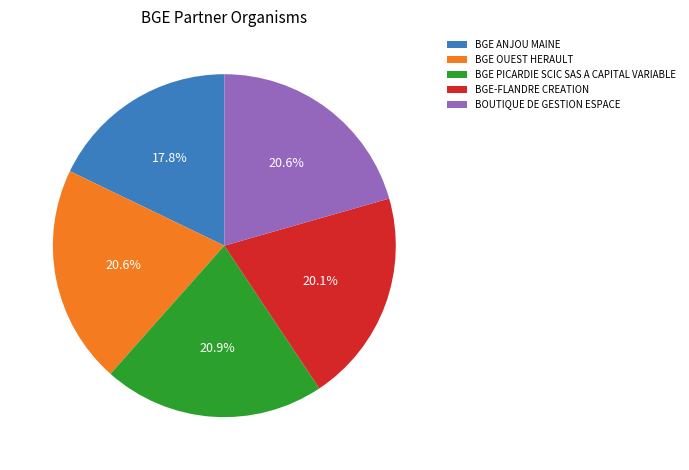

The BGE ANJOU MAINE slice represents 18% of the pie. True or false?

True